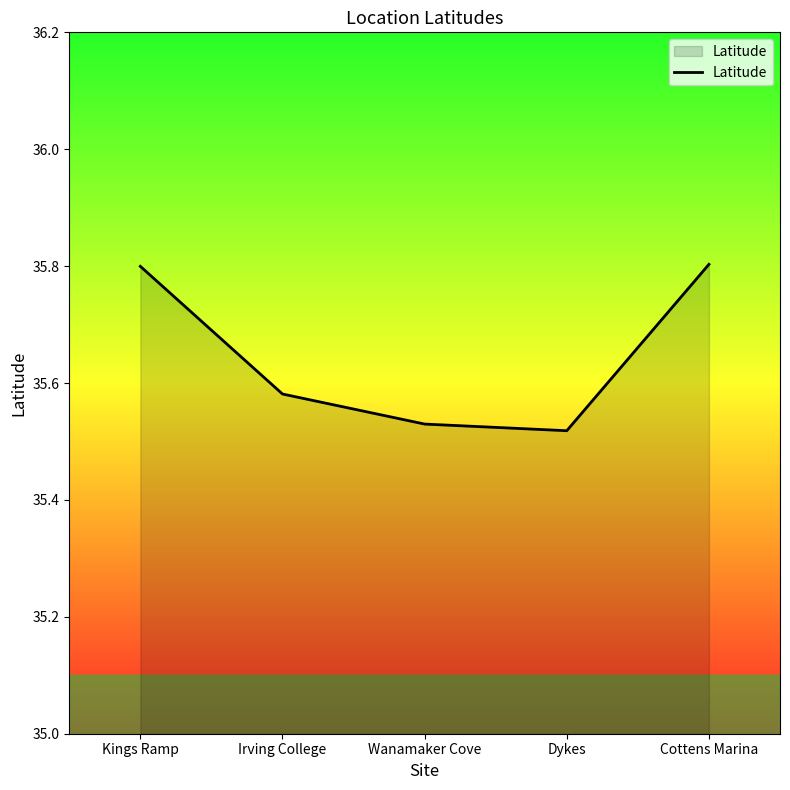

What is the difference between the maximum and minimum values?

0.3